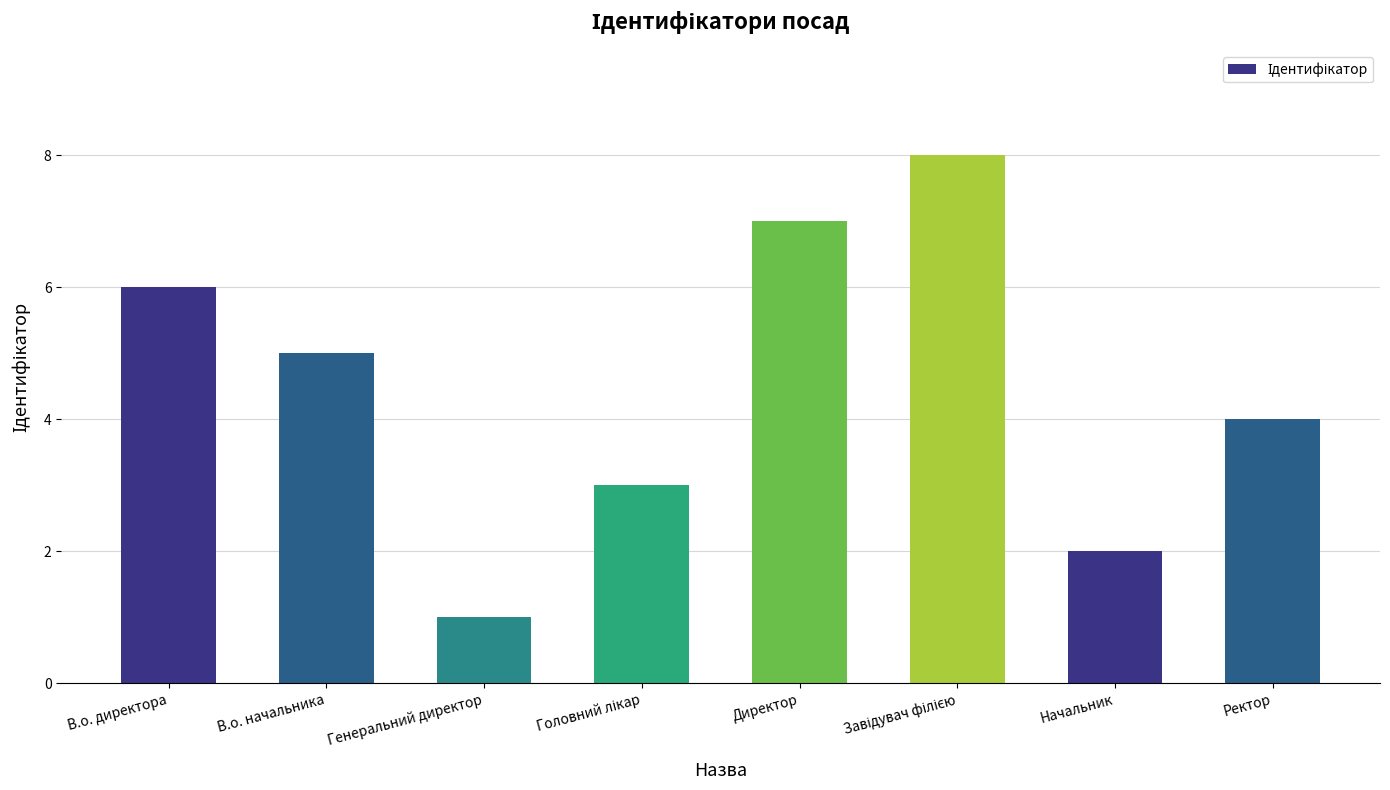

What is the greatest value displayed?

8